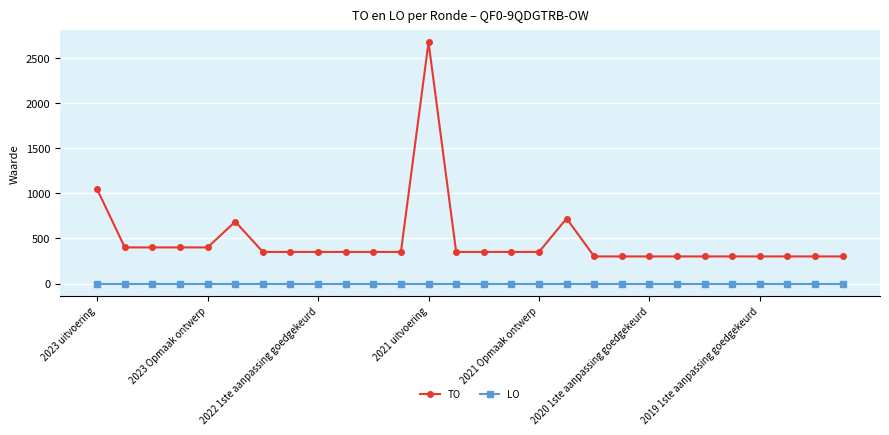

True or false: TO has more than 1 interior local peaks.

True